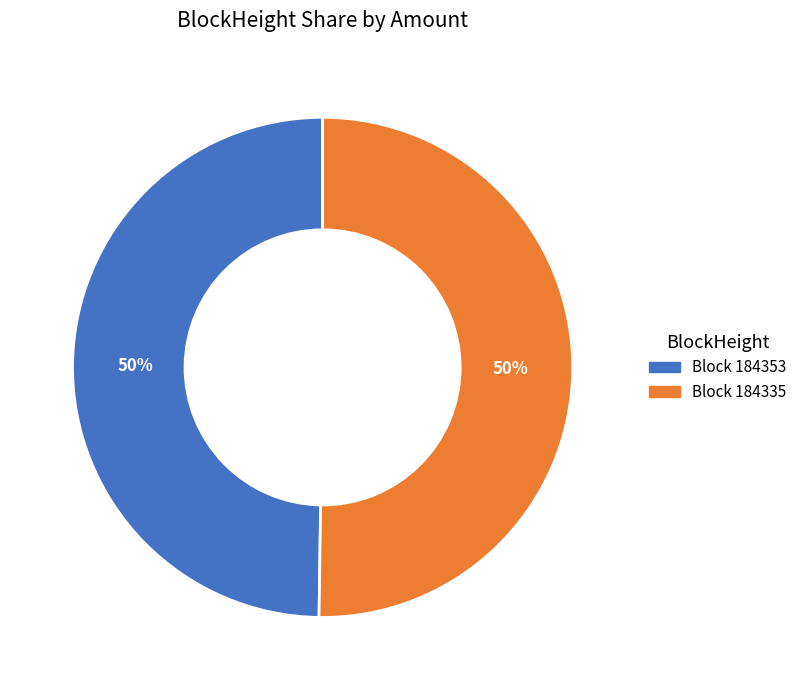

To the nearest percent, what is the average slice percentage?

50%